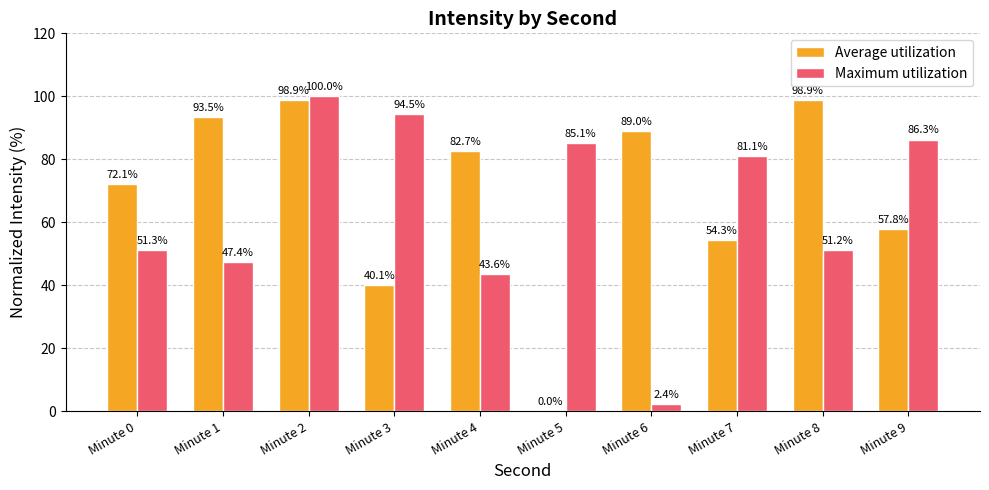

Which series changed the most between Minute 4 and Minute 5?

Average utilization